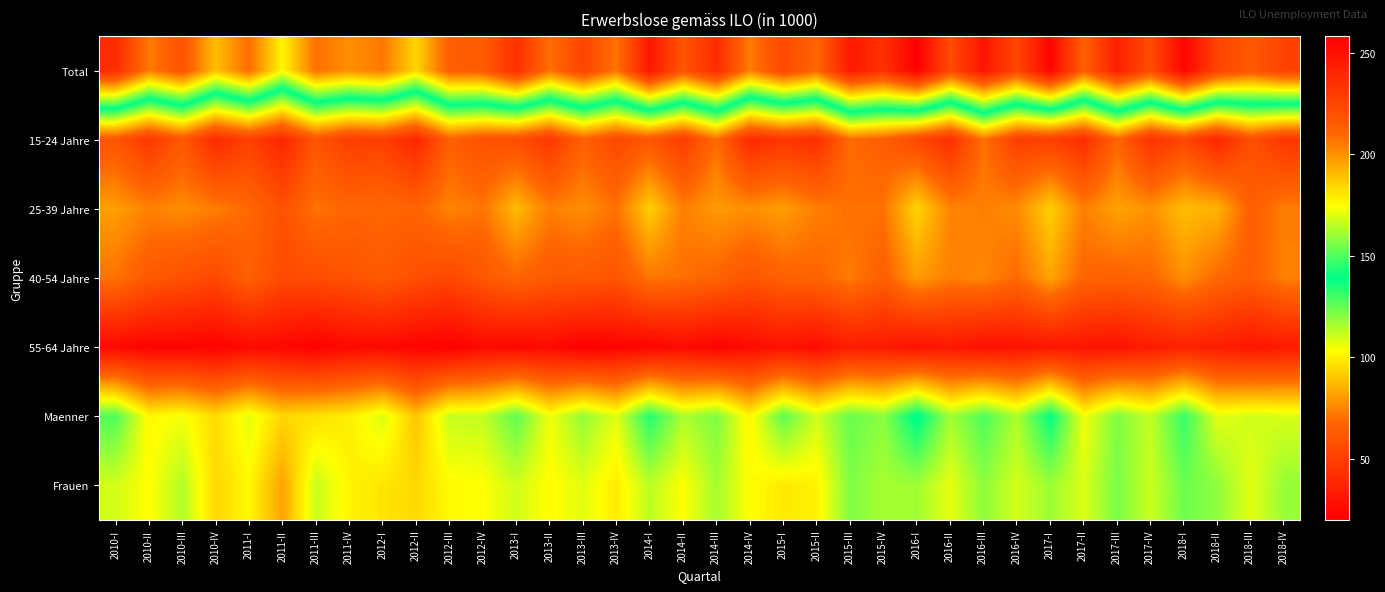

How many distinct data groups are displayed?

7